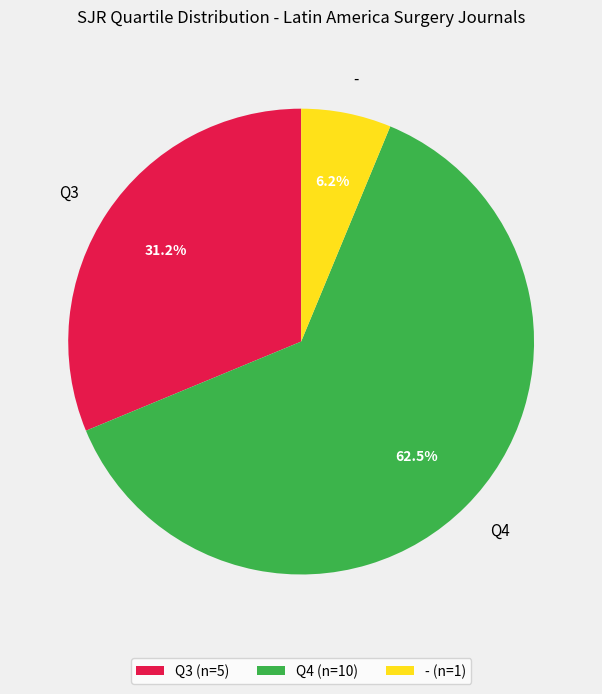

True or false: Q3 accounts for 46% of the total.

False